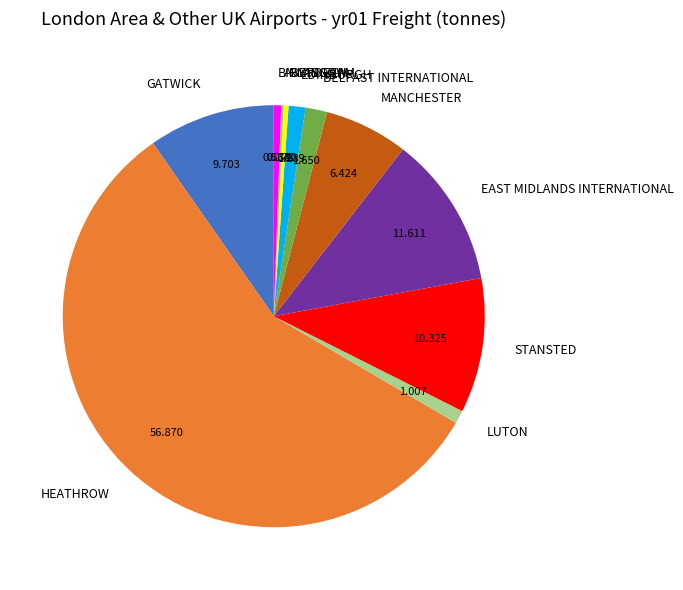

Which category has the biggest portion of the pie?

HEATHROW